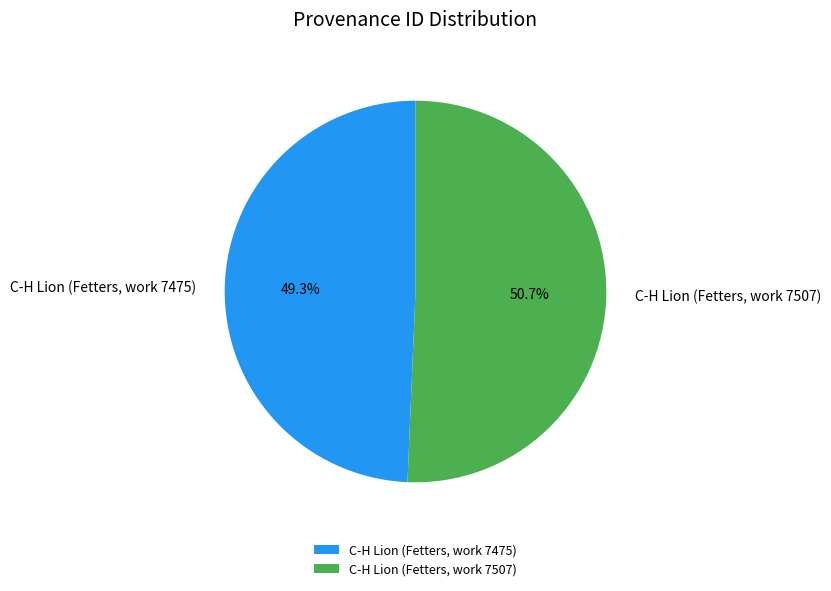

Rank the categories by value from highest to lowest.

C-H Lion (Fetters, work 7507), C-H Lion (Fetters, work 7475)